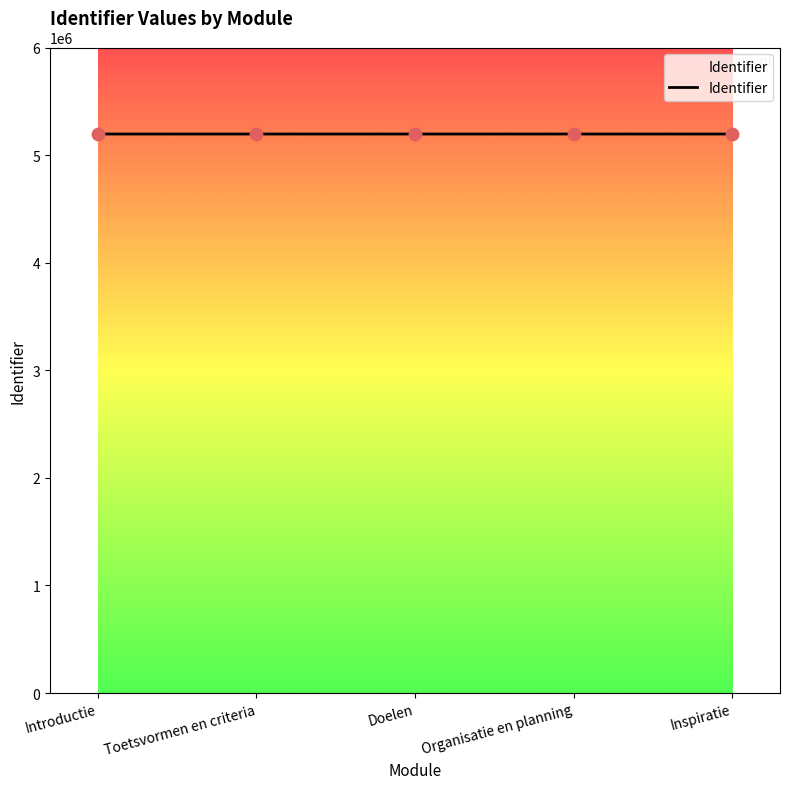

Approximately how many times larger is the value at Organisatie en planning compared to Inspiratie?

1.0